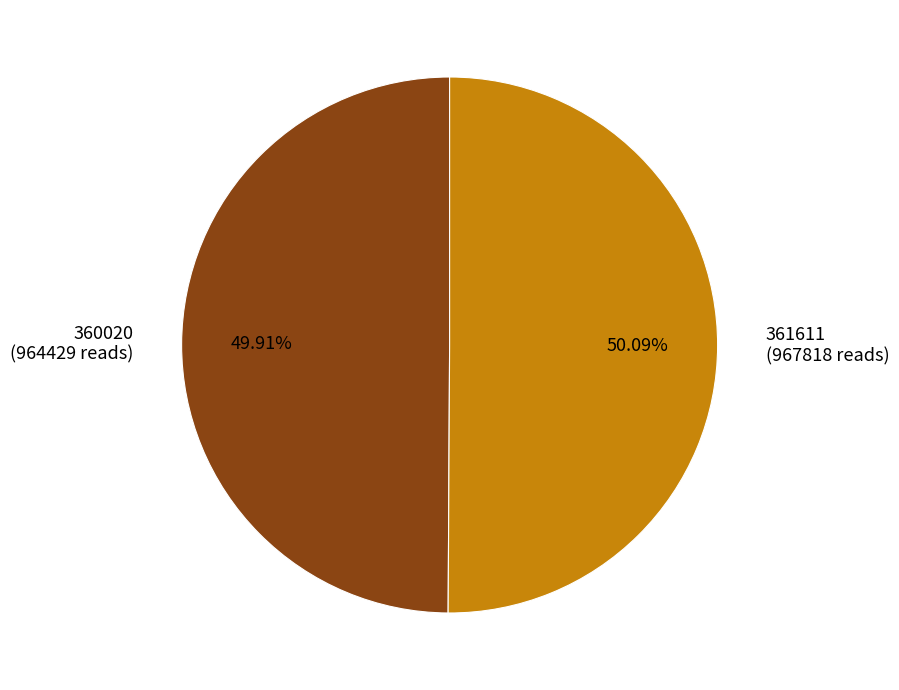

How many segments does this pie chart have?

2